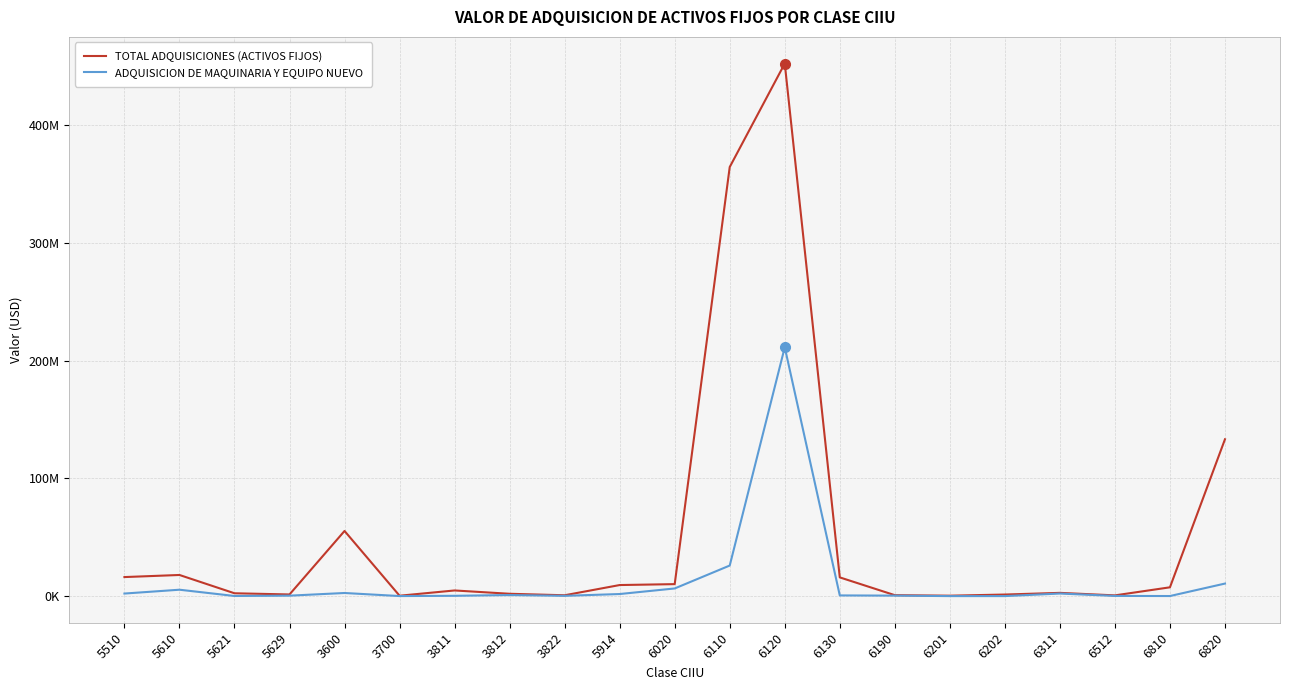

What is the value of the ADQUISICION DE MAQUINARIA Y EQUIPO NUEVO point at the 6th from the left?

37939